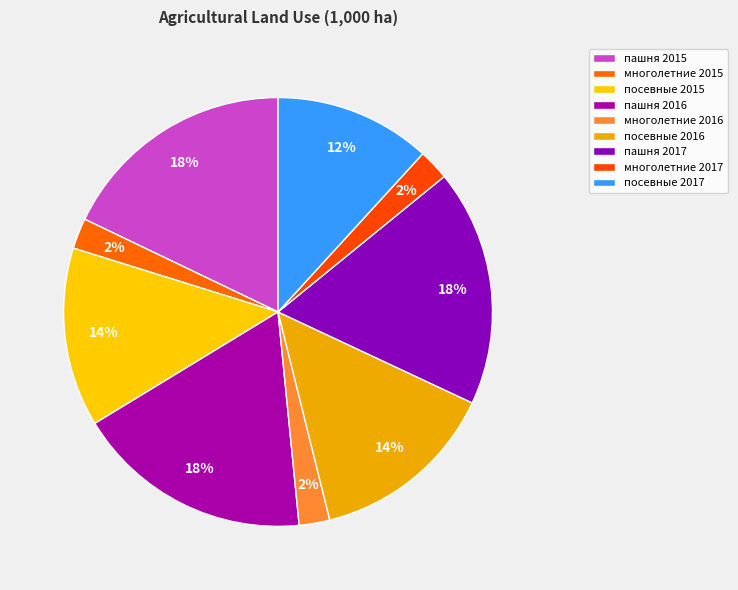

What is the ratio of the value at пашня 2015 to the value at многолетние 2015?

7.8